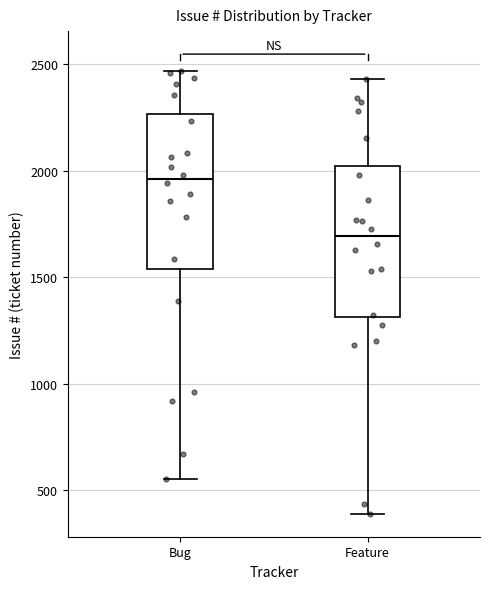

Which box's median line is the lowest?

Feature